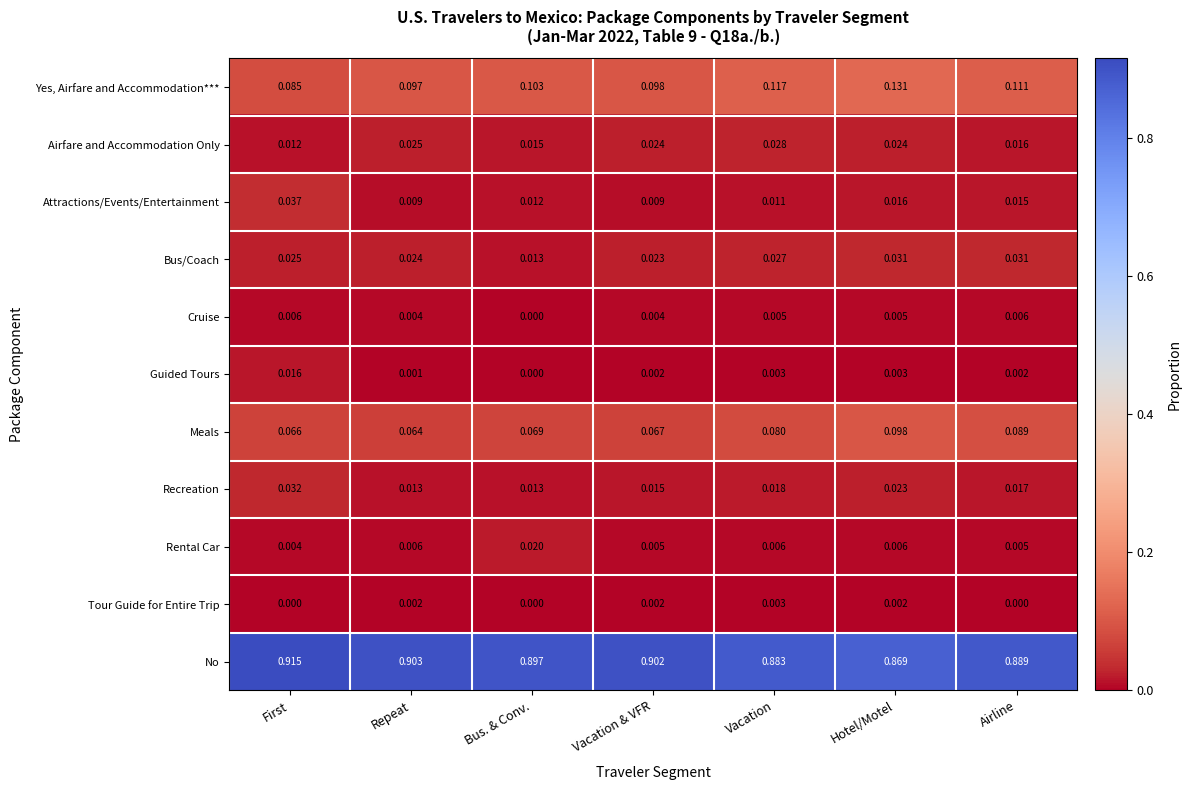

What is the total value across all series at Airline?

1.2